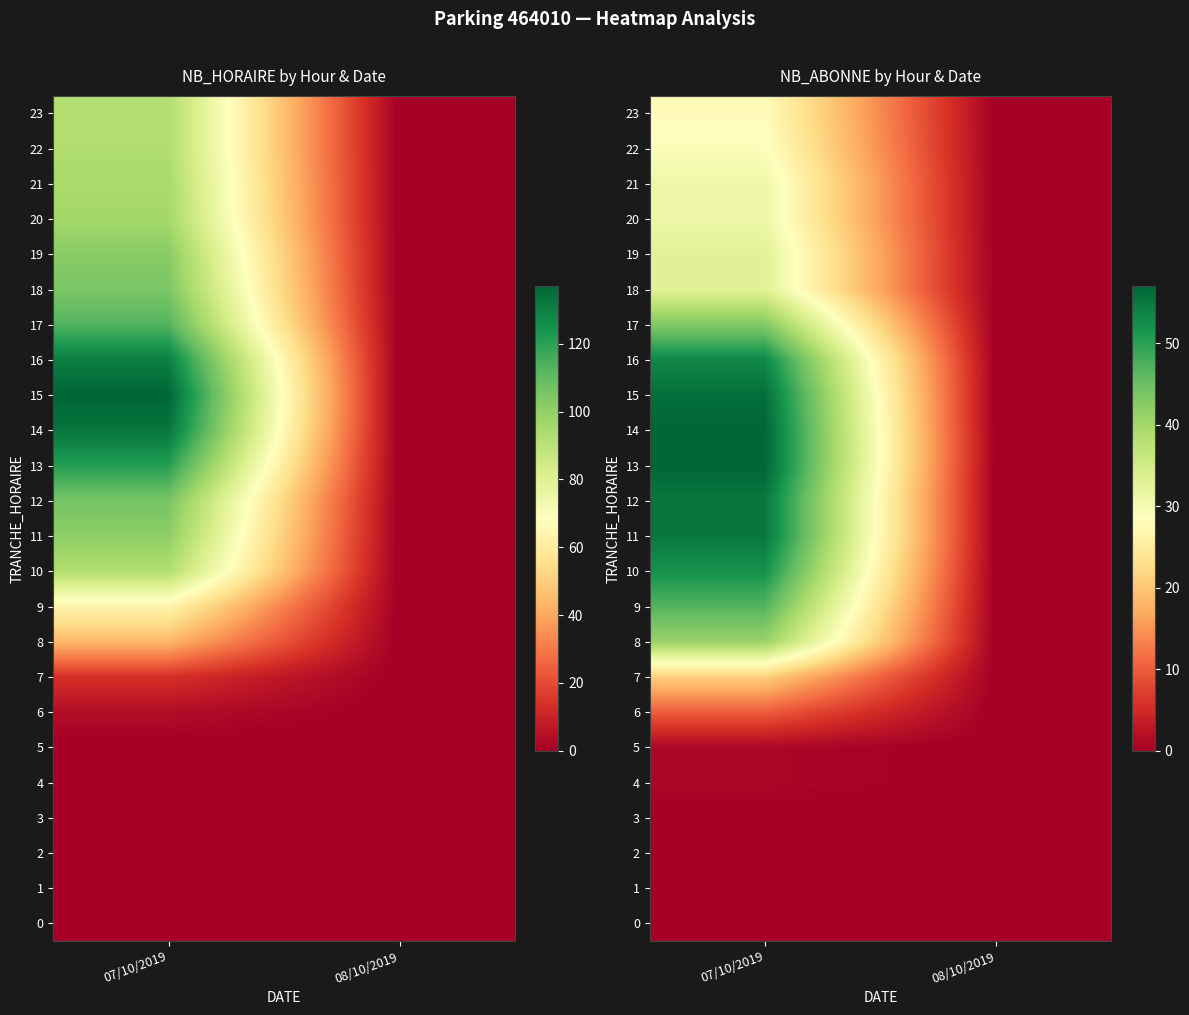

What is the approximate value of 9 at 07/10/2019?

47